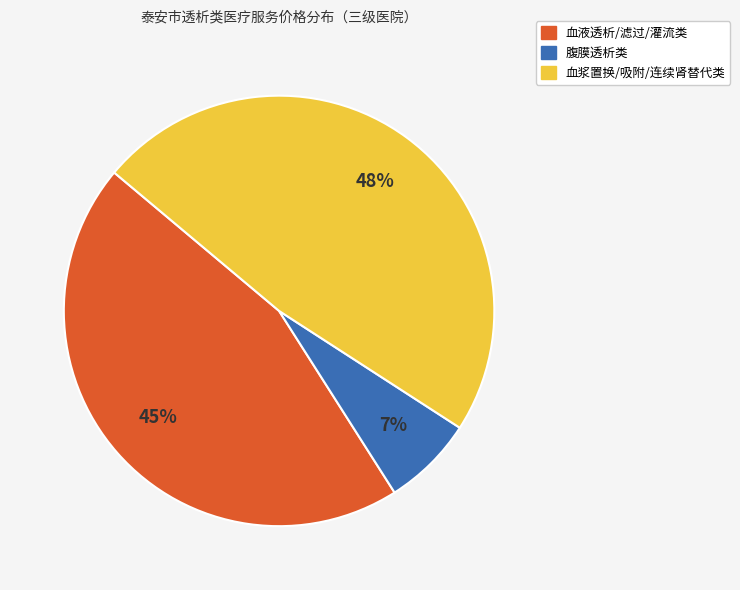

Does any single category account for the majority?

No